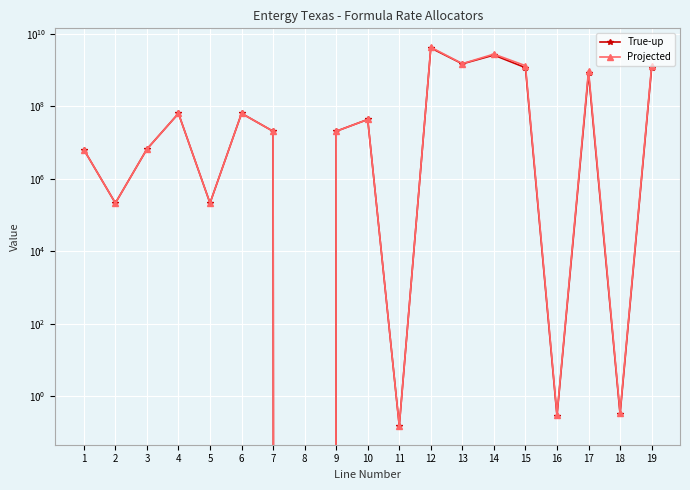

At which label is True-up closest to 2037356557?

13